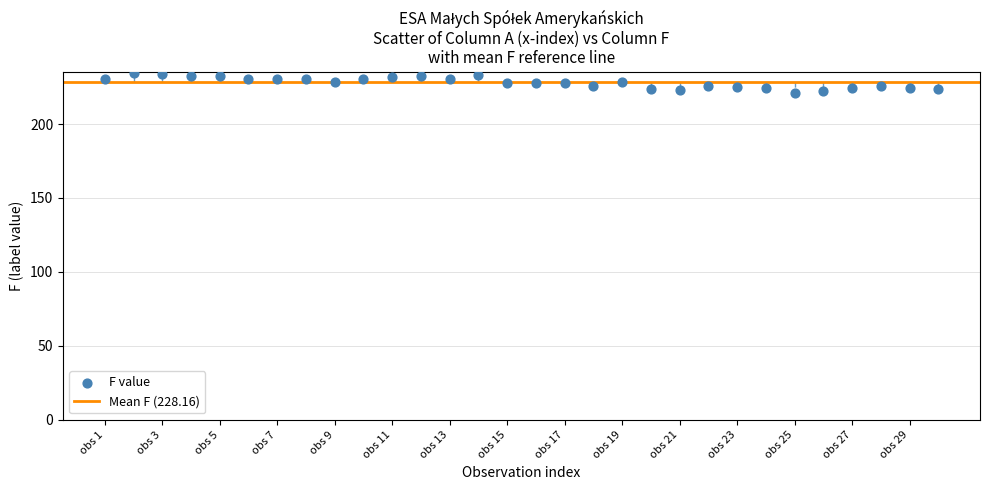

What is the range of Y values (max minus min)?

13.8